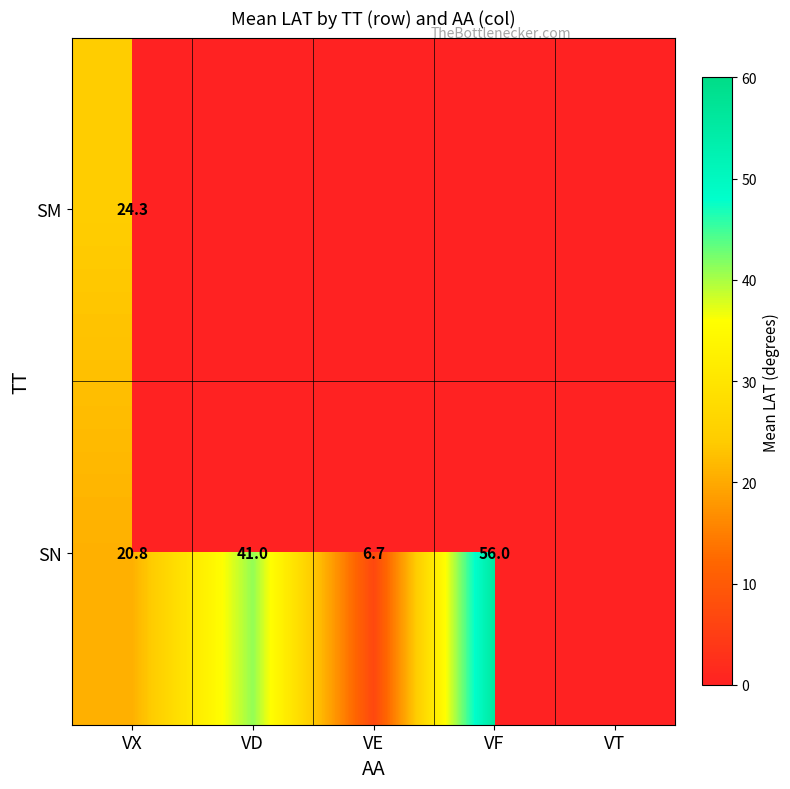

Is it true that SN equals 20.8 at VX?

True